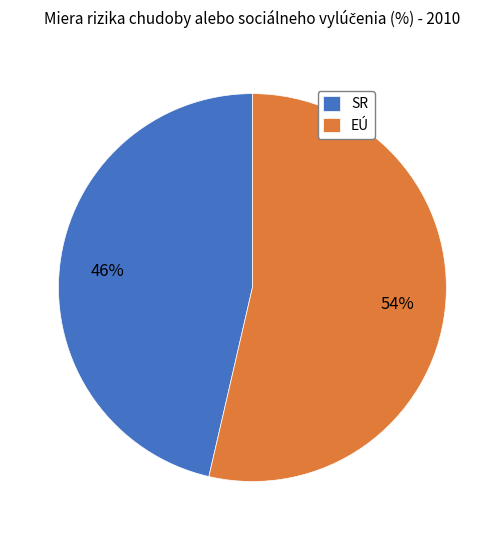

True or false: SR accounts for 46% of the total.

True